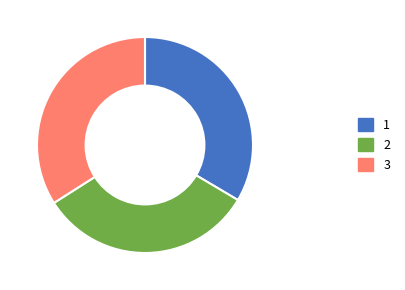

Combined, do 3 and 2 account for over 50%?

Yes